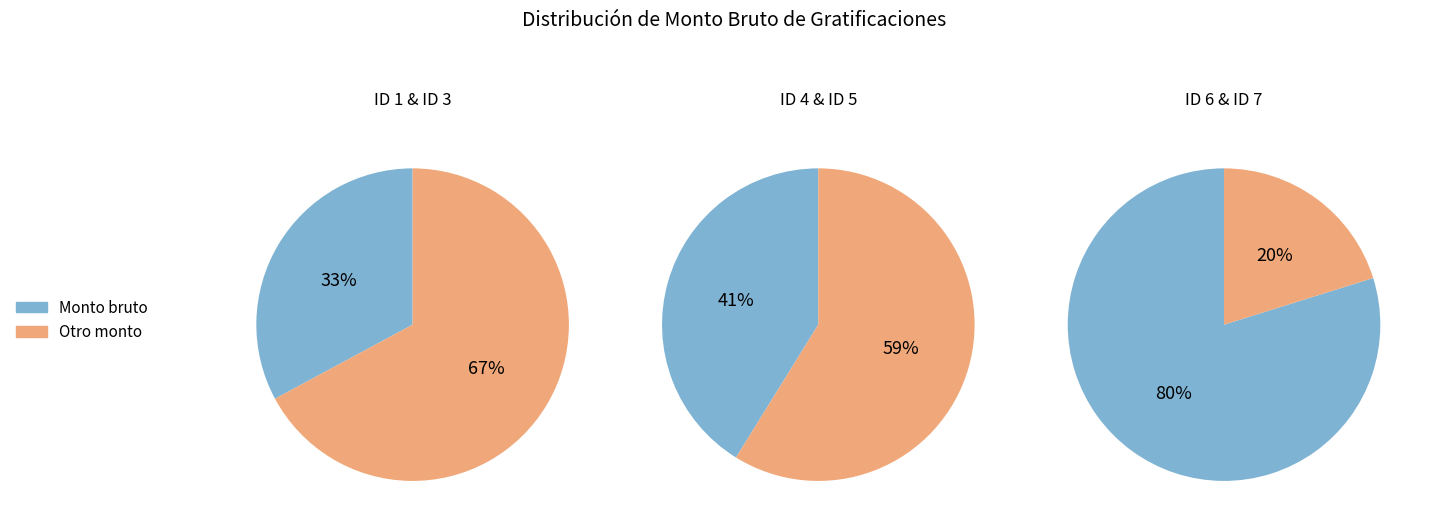

Count the number of slices in the pie.

6